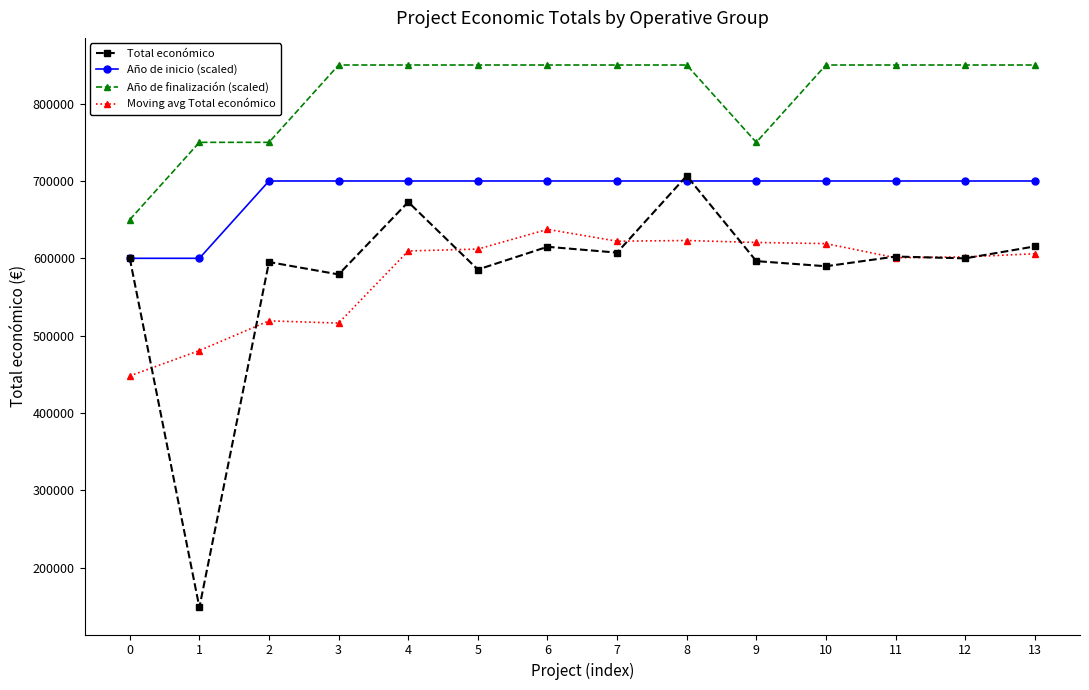

Is it true that Moving avg Total económico equals 218143.1 at 12?

False